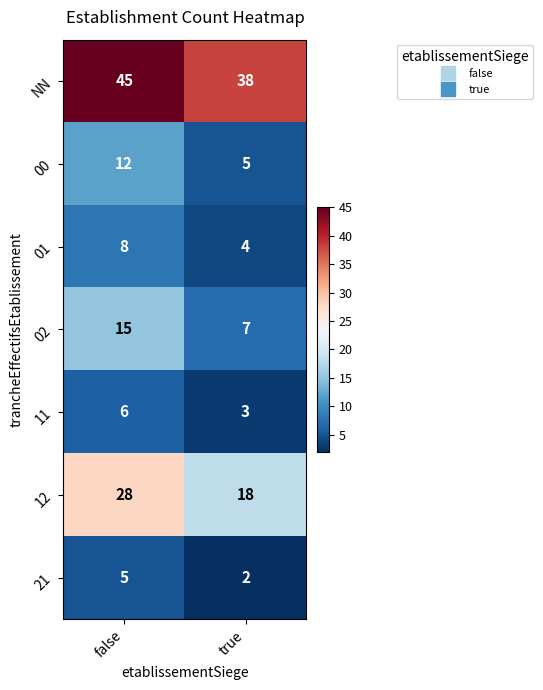

Which series has the largest range (max minus min)?

12